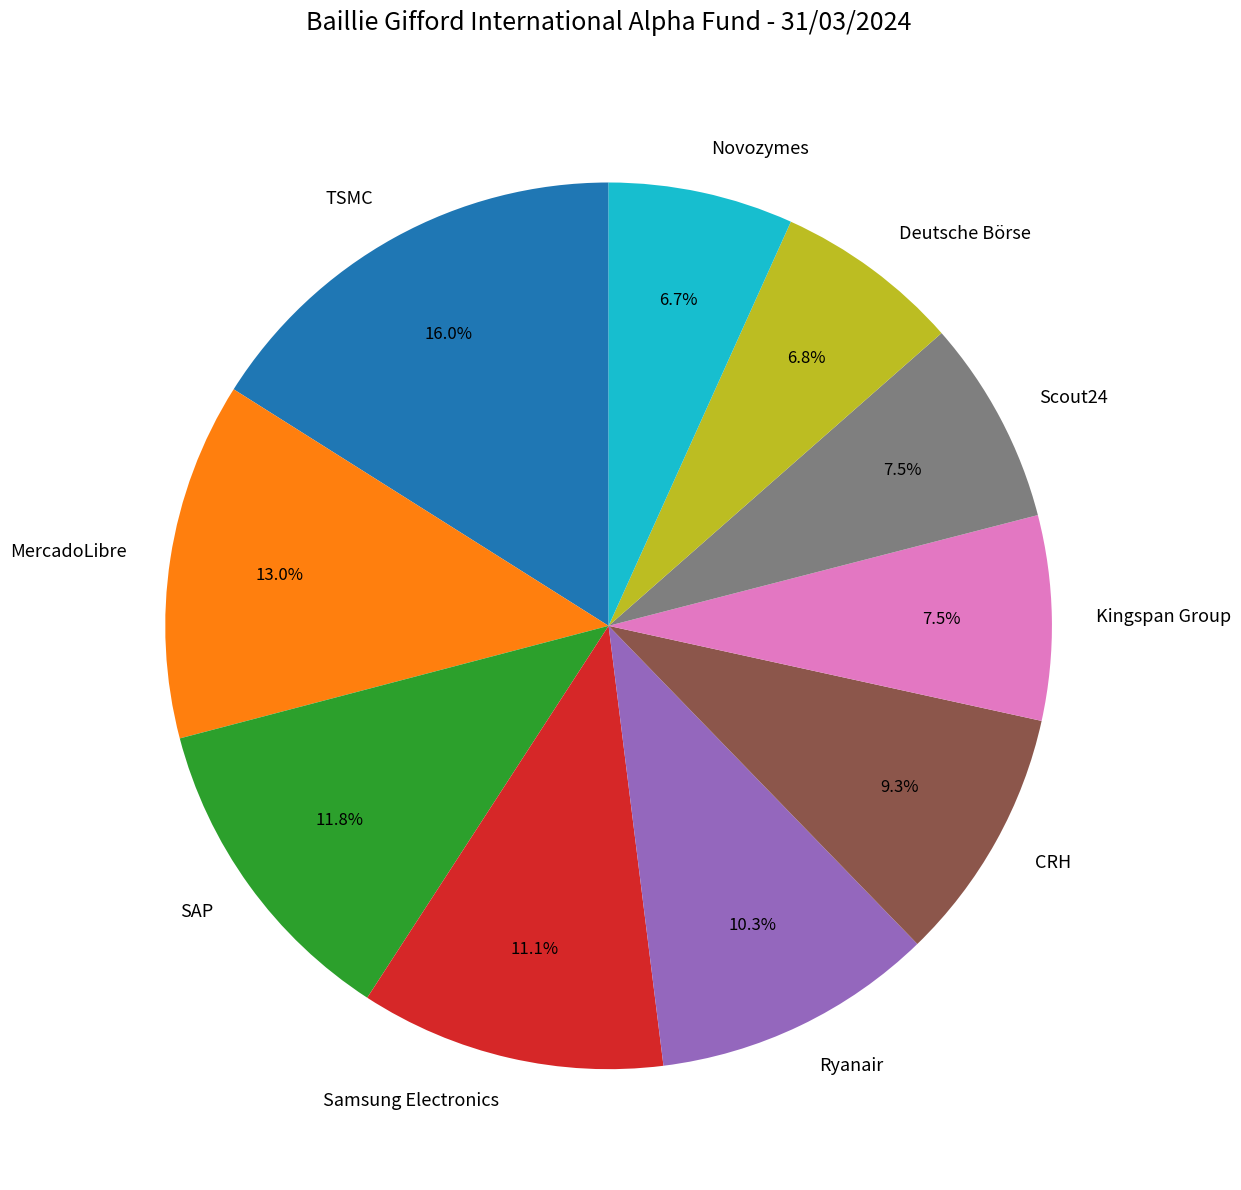

How many segments does this pie chart have?

10